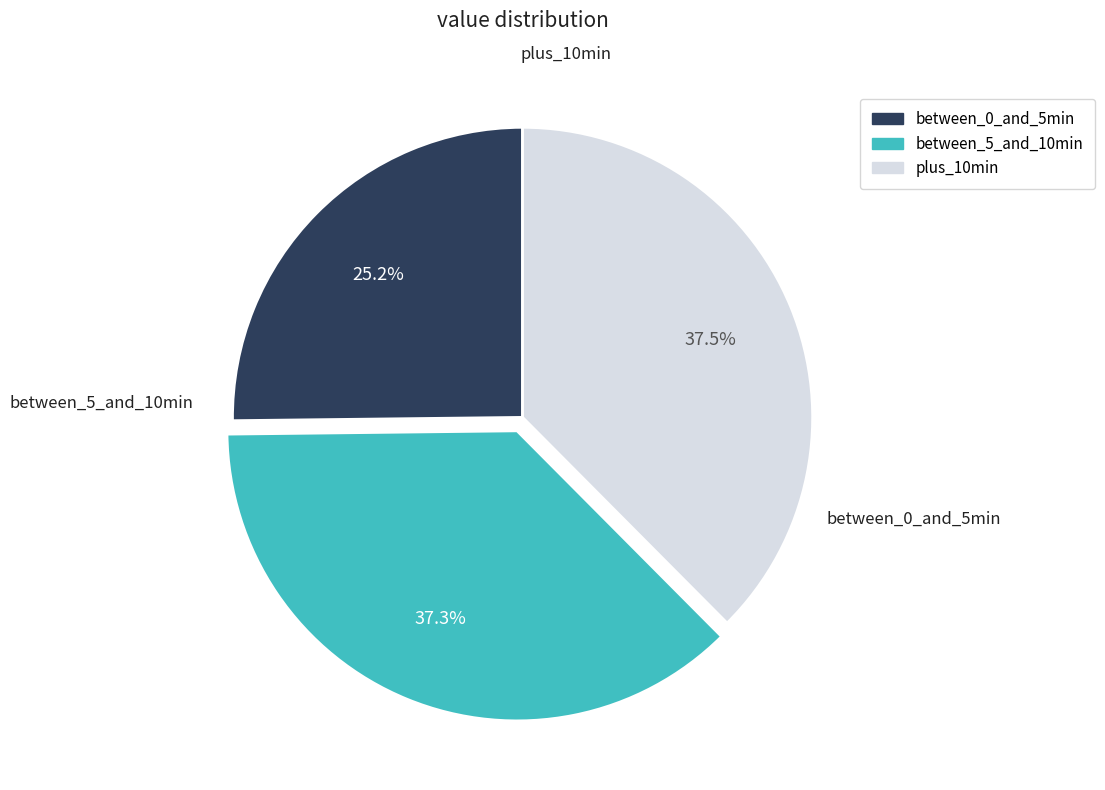

How many segments does this pie chart have?

3